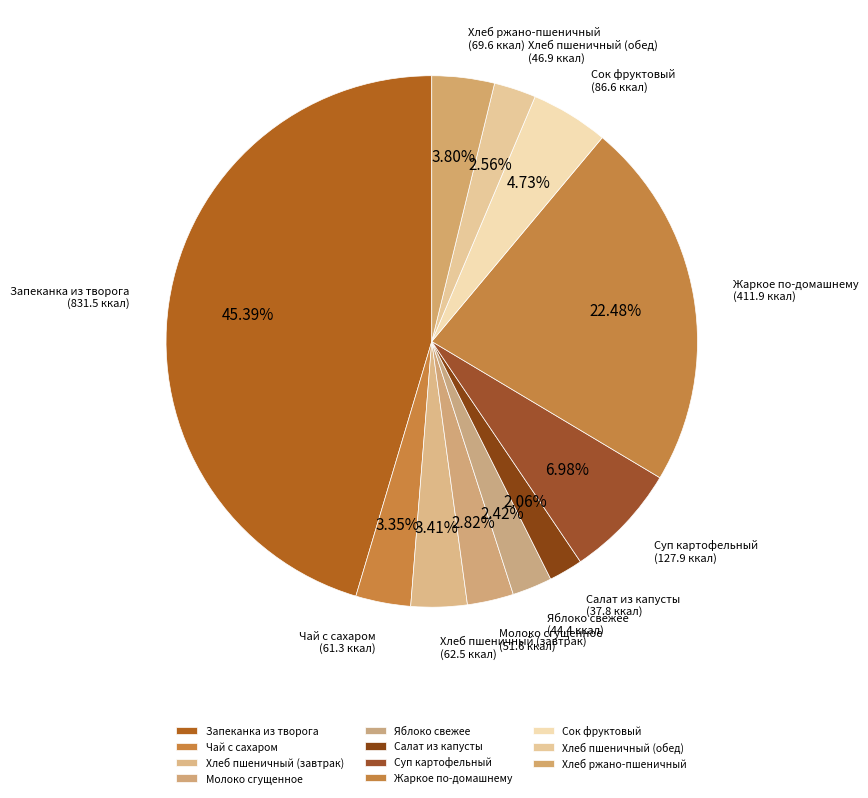

Approximately how many times larger is the value at Чай с сахаром compared to Яблоко свежее?

1.4